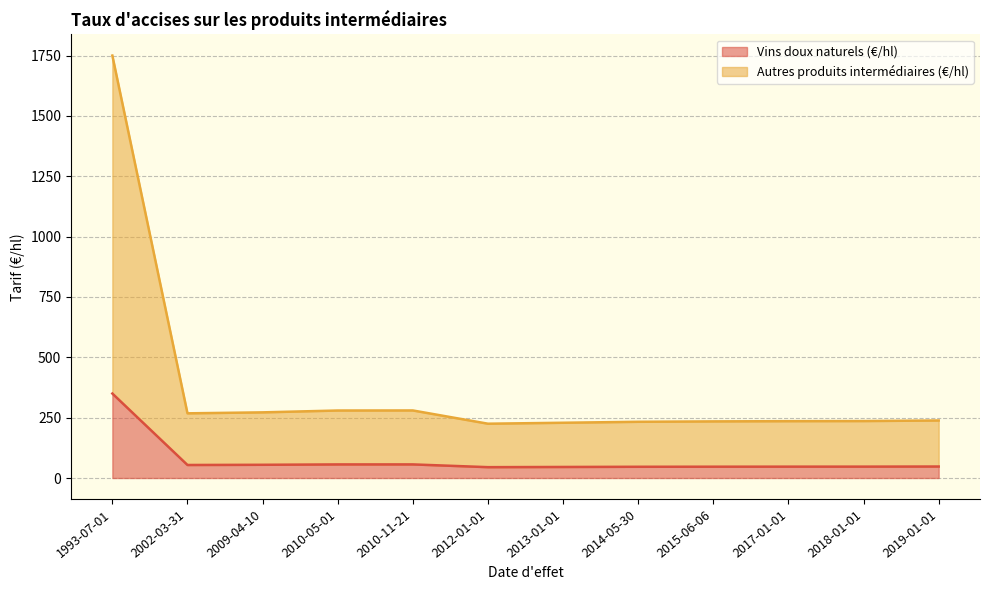

Which series has the widest spread of values?

Autres produits intermédiaires (€/hl)